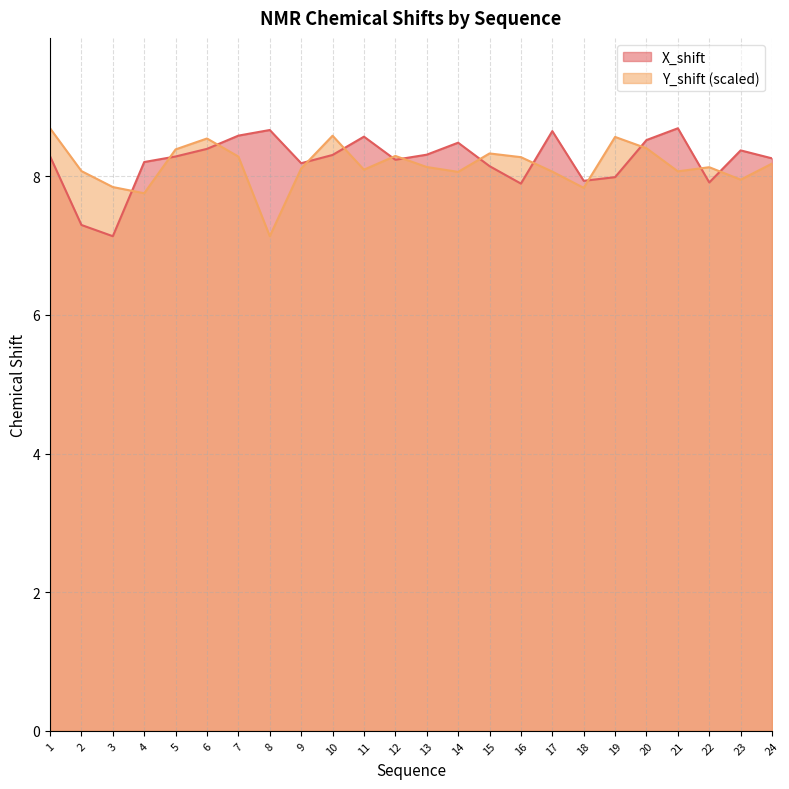

After their last crossing, which series has the higher values: Y_shift or X_shift?

X_shift